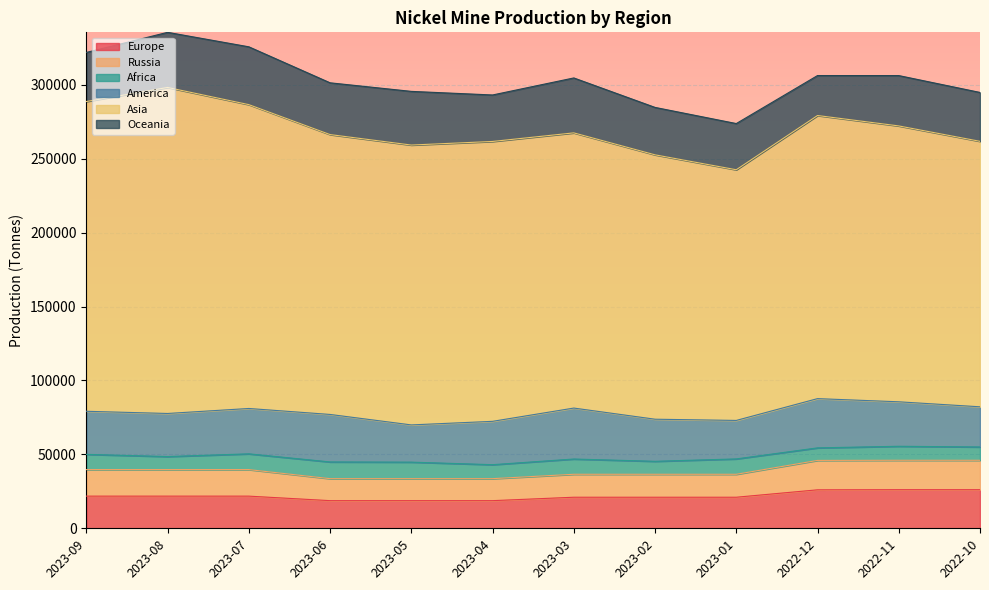

Which category has the highest value across all series?

2023-08